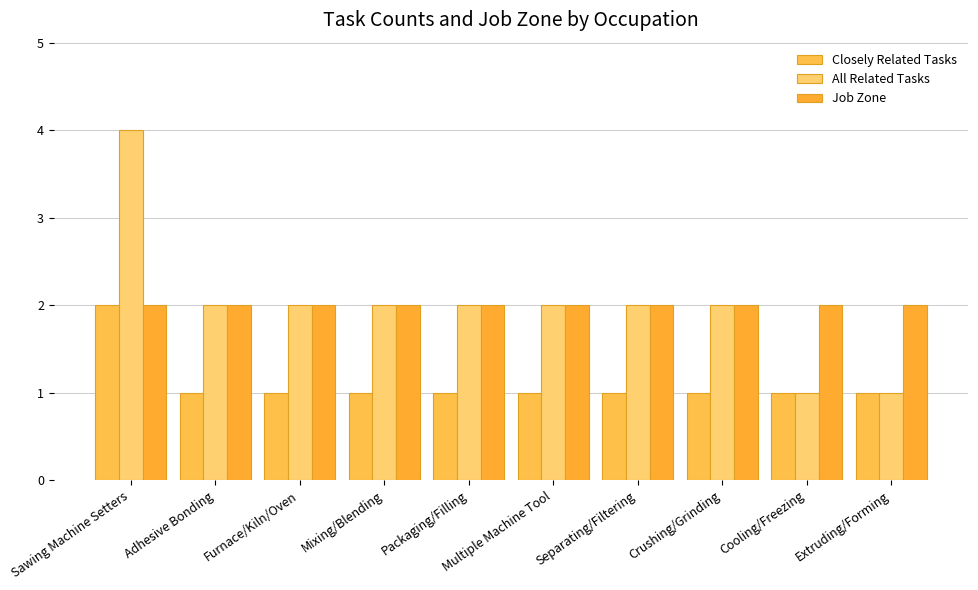

Is the value of Job Zone at Adhesive Bonding greater than the value of Closely Related Tasks at Multiple Machine Tool?

Yes